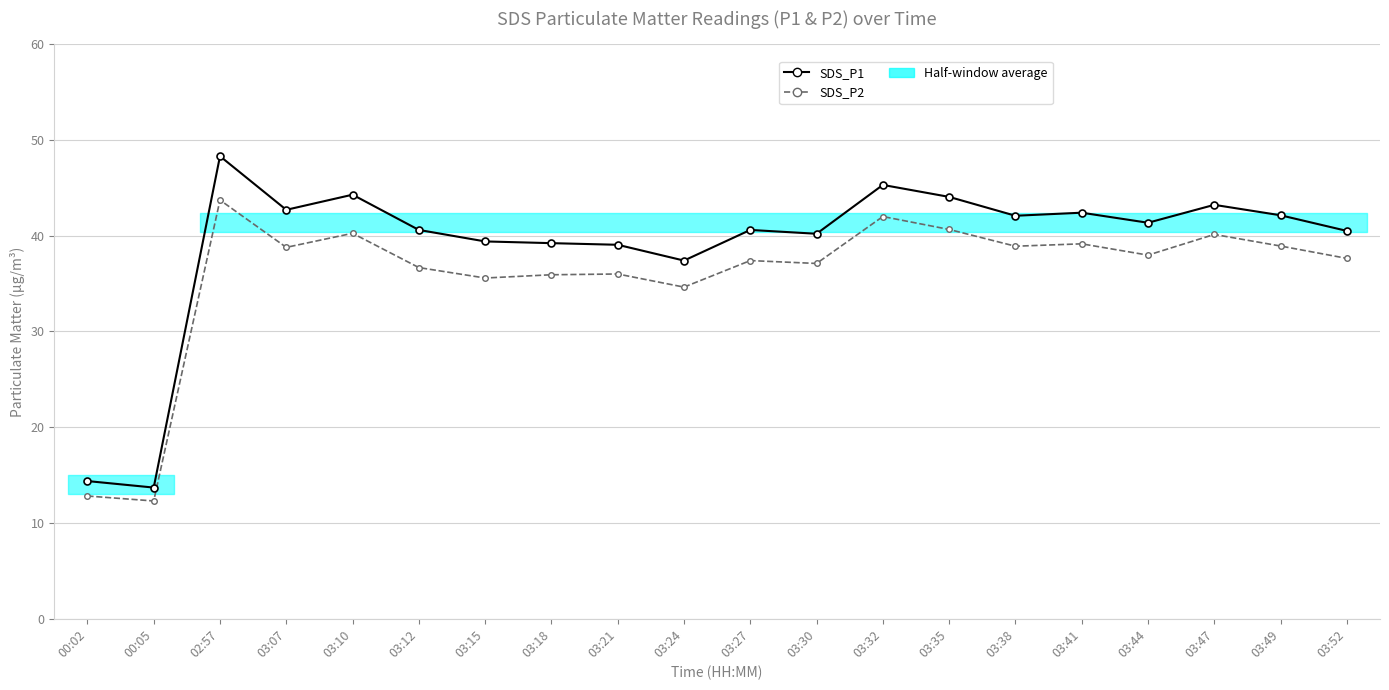

What is the maximum value for SDS_P2 (particulate matter)?

43.7